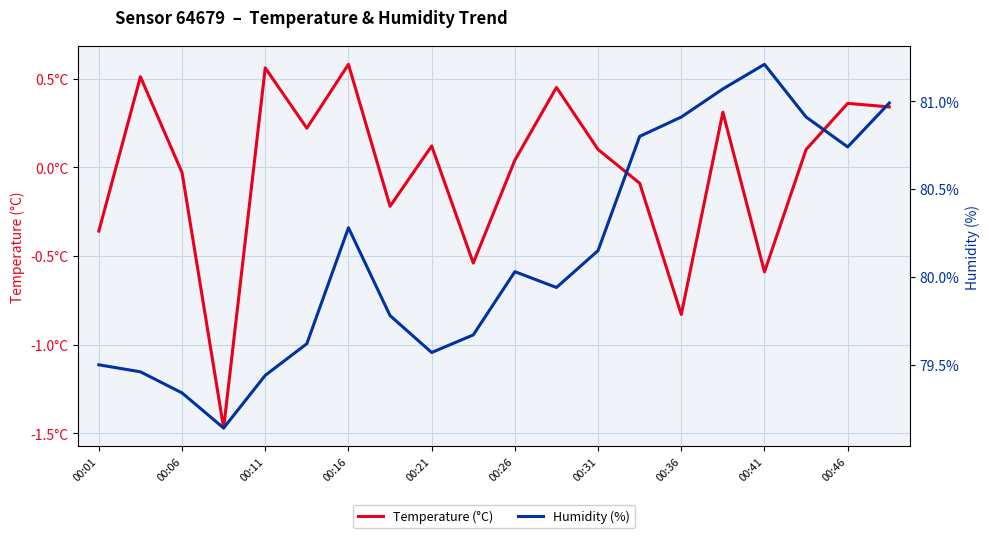

Count the number of data series in this chart.

2